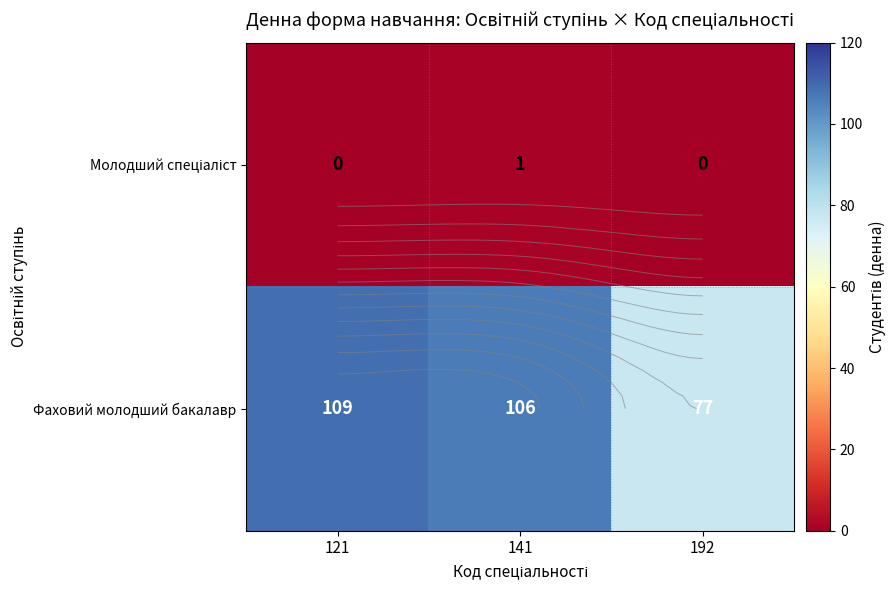

Count the Молодший спеціаліст values in the range 0 to 1.

3